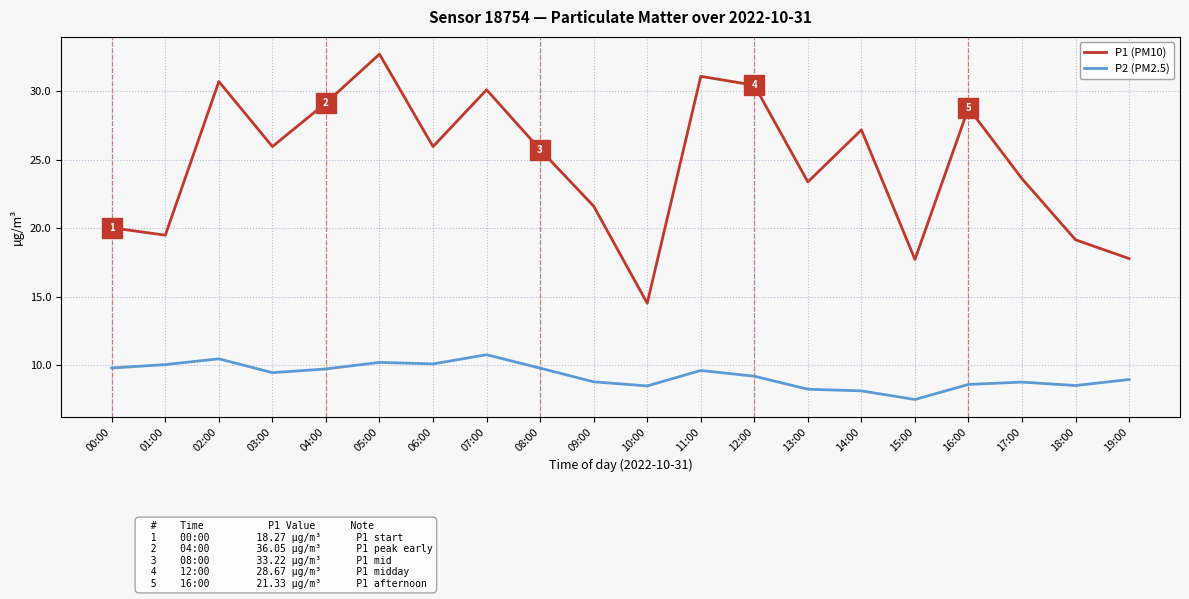

How many interior local valleys does the P1 (PM10) series have?

6